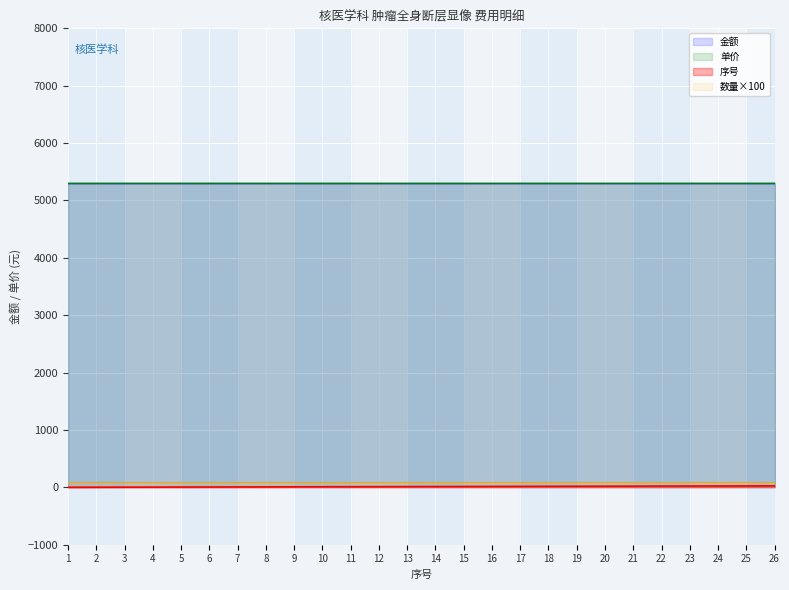

Which series has the largest total across all categories?

金额